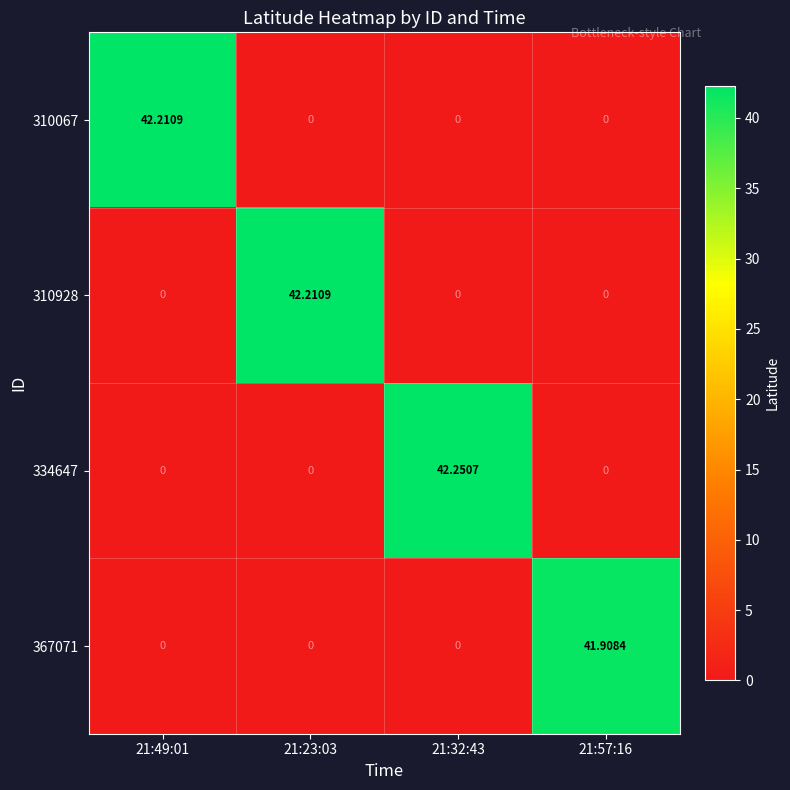

Is the value of 367071 at 21:57:16 greater than the value of 310928 at 21:57:16?

Yes